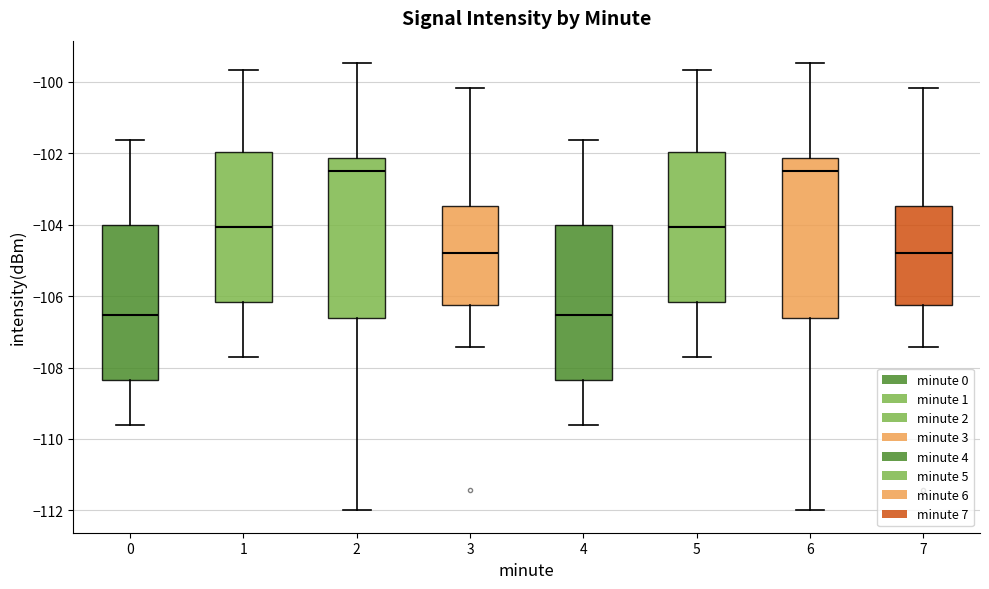

Where is the upper edge of the box at x = 3 on the y-axis? The values are not printed on the chart, so give them approximately, as read against the axis.

-103.4